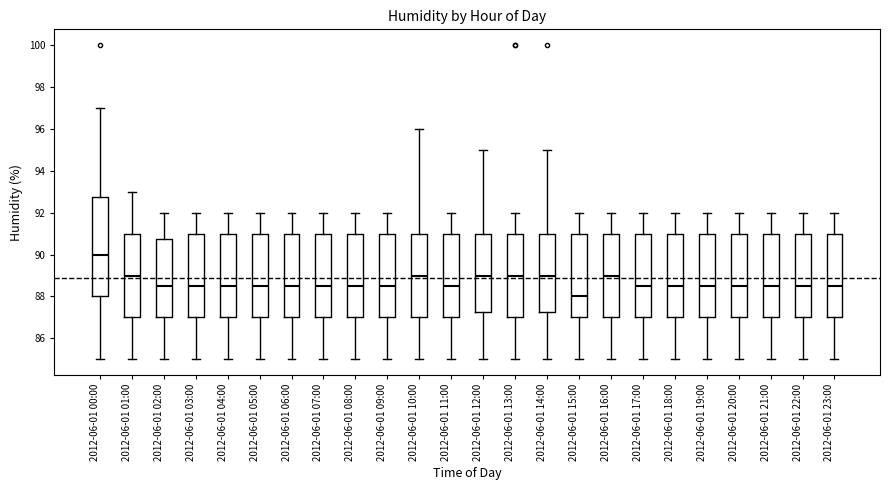

Reading left to right, read every box against the y-axis: the position of its median line, the range the box covers, and the ends of its whiskers. The values are not printed on the chart, so give them approximately, as read against the axis.

2012-06-01 00:00: median 90.0, box 88.0 to 92.8, whiskers 85.0 to 97.0
2012-06-01 01:00: median 89.0, box 87.0 to 91.0, whiskers 85.0 to 93.0
2012-06-01 02:00: median 88.6, box 87.0 to 90.8, whiskers 85.0 to 92.0
2012-06-01 03:00: median 88.6, box 87.0 to 91.0, whiskers 85.0 to 92.0
2012-06-01 04:00: median 88.6, box 87.0 to 91.0, whiskers 85.0 to 92.0
2012-06-01 05:00: median 88.6, box 87.0 to 91.0, whiskers 85.0 to 92.0
2012-06-01 06:00: median 88.6, box 87.0 to 91.0, whiskers 85.0 to 92.0
2012-06-01 07:00: median 88.6, box 87.0 to 91.0, whiskers 85.0 to 92.0
2012-06-01 08:00: median 88.6, box 87.0 to 91.0, whiskers 85.0 to 92.0
2012-06-01 09:00: median 88.6, box 87.0 to 91.0, whiskers 85.0 to 92.0
2012-06-01 10:00: median 89.0, box 87.0 to 91.0, whiskers 85.0 to 96.0
2012-06-01 11:00: median 88.6, box 87.0 to 91.0, whiskers 85.0 to 92.0
2012-06-01 12:00: median 89.0, box 87.2 to 91.0, whiskers 85.0 to 95.0
2012-06-01 13:00: median 89.0, box 87.0 to 91.0, whiskers 85.0 to 92.0
2012-06-01 14:00: median 89.0, box 87.2 to 91.0, whiskers 85.0 to 95.0
2012-06-01 15:00: median 88.0, box 87.0 to 91.0, whiskers 85.0 to 92.0
2012-06-01 16:00: median 89.0, box 87.0 to 91.0, whiskers 85.0 to 92.0
2012-06-01 17:00: median 88.6, box 87.0 to 91.0, whiskers 85.0 to 92.0
2012-06-01 18:00: median 88.6, box 87.0 to 91.0, whiskers 85.0 to 92.0
2012-06-01 19:00: median 88.6, box 87.0 to 91.0, whiskers 85.0 to 92.0
2012-06-01 20:00: median 88.6, box 87.0 to 91.0, whiskers 85.0 to 92.0
2012-06-01 21:00: median 88.6, box 87.0 to 91.0, whiskers 85.0 to 92.0
2012-06-01 22:00: median 88.6, box 87.0 to 91.0, whiskers 85.0 to 92.0
2012-06-01 23:00: median 88.6, box 87.0 to 91.0, whiskers 85.0 to 92.0